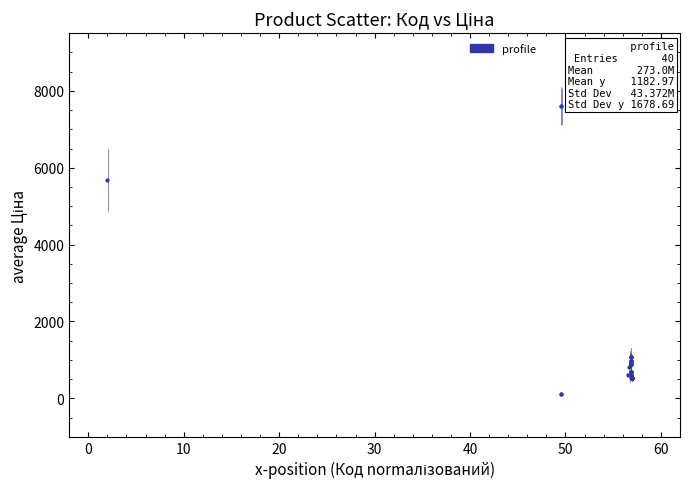

What Y value in the scatter plot is closest to 3855?

5673.8